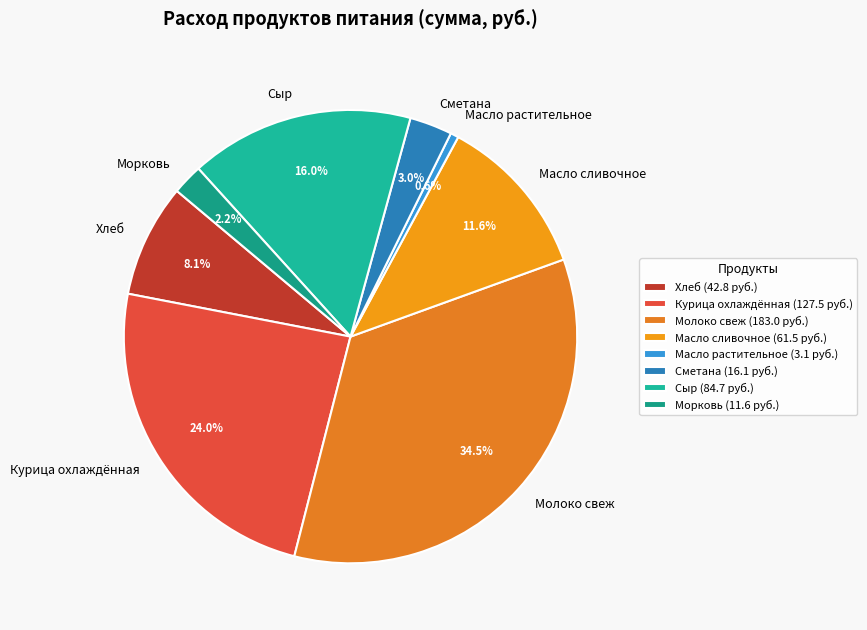

Is there a majority slice in this chart?

No